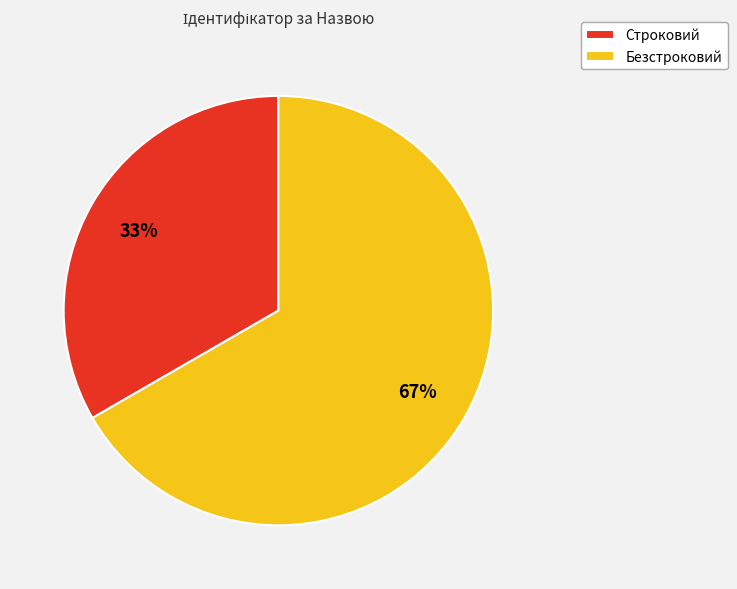

True or false: Строковий accounts for 38% of the total.

False